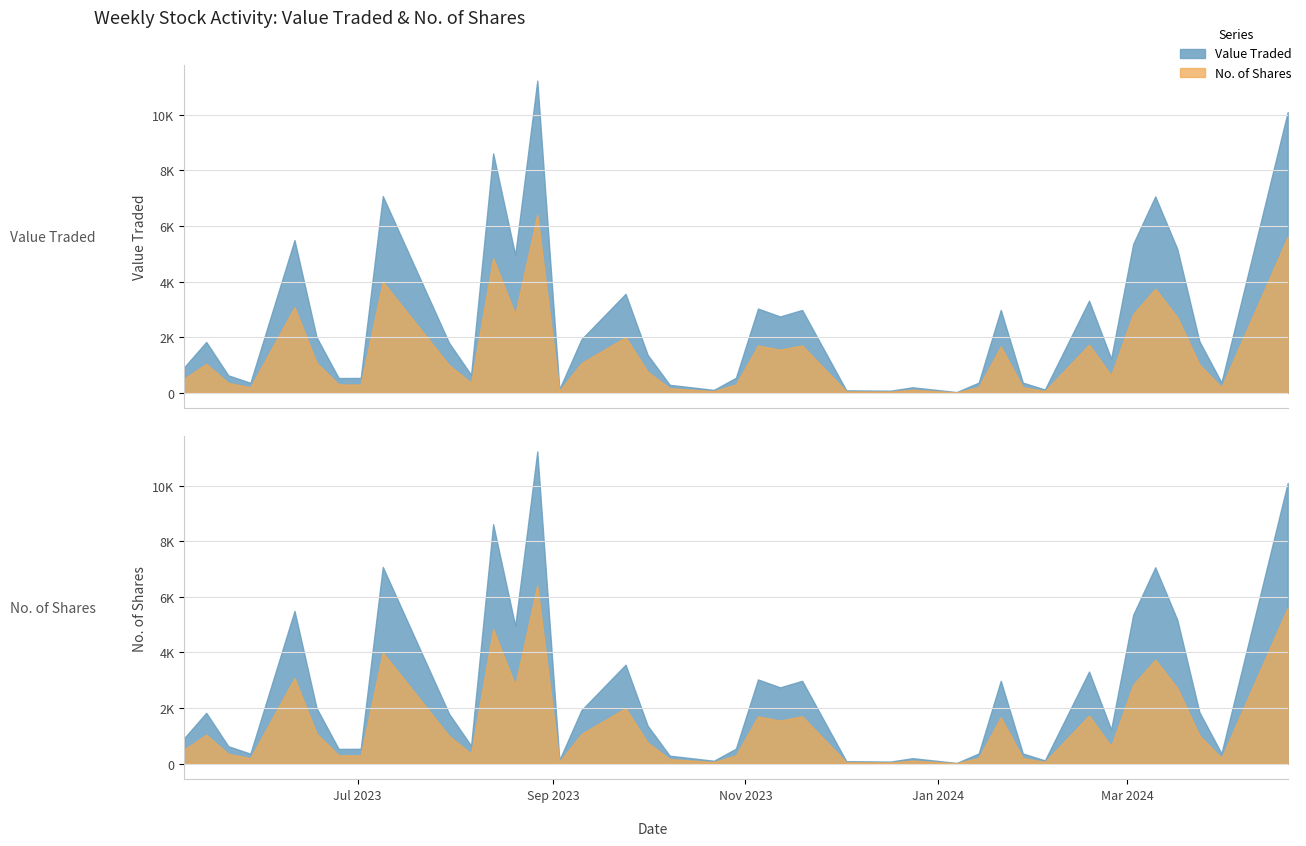

What is the greatest value displayed?

11230